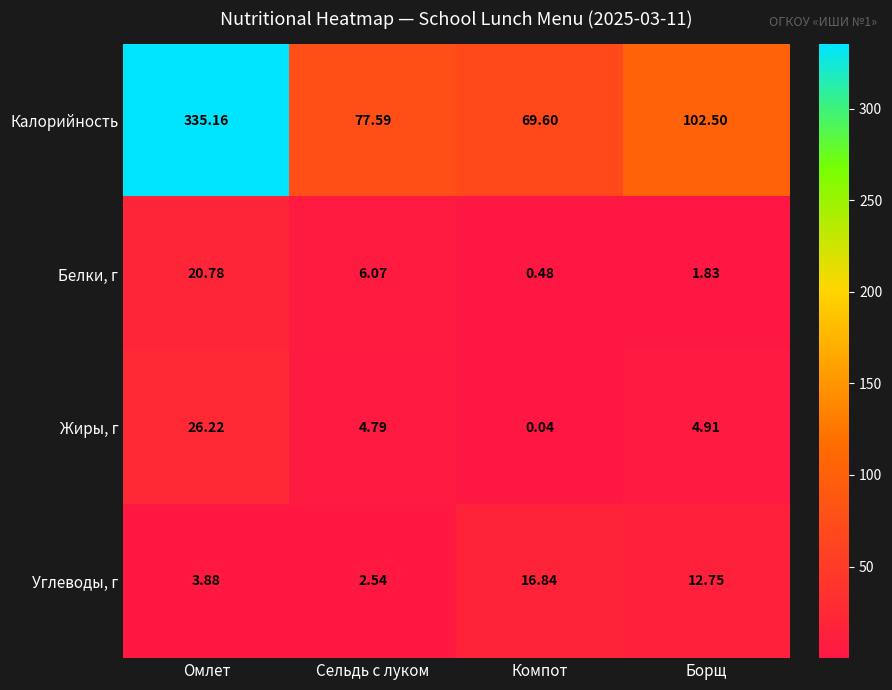

Between Сельдь с луком and Борщ, which series saw the biggest shift?

Калорийность